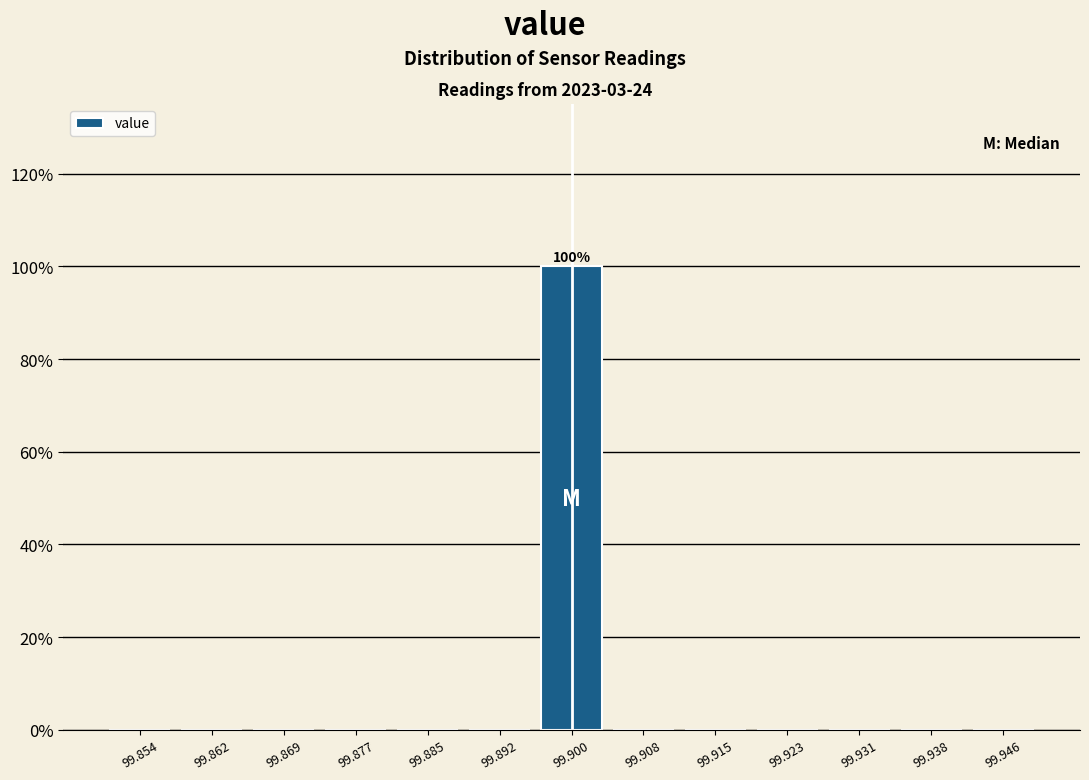

Which range on the x-axis has the tallest bar?

99.896 to 99.904